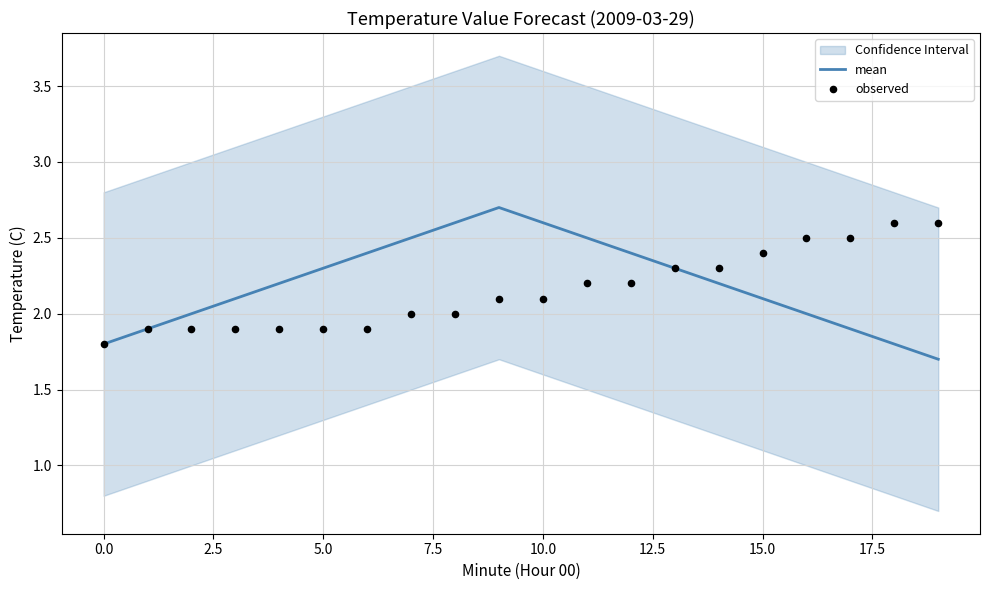

Which series contains the lowest Y value?

mean